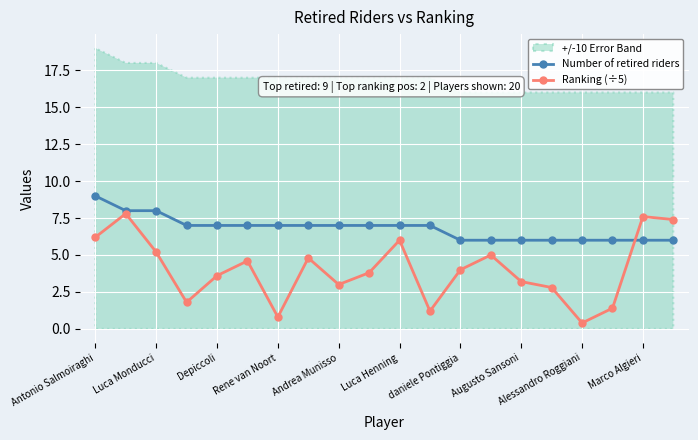

Is it true that Number of retired riders equals 4.2 at Luca Monducci?

False